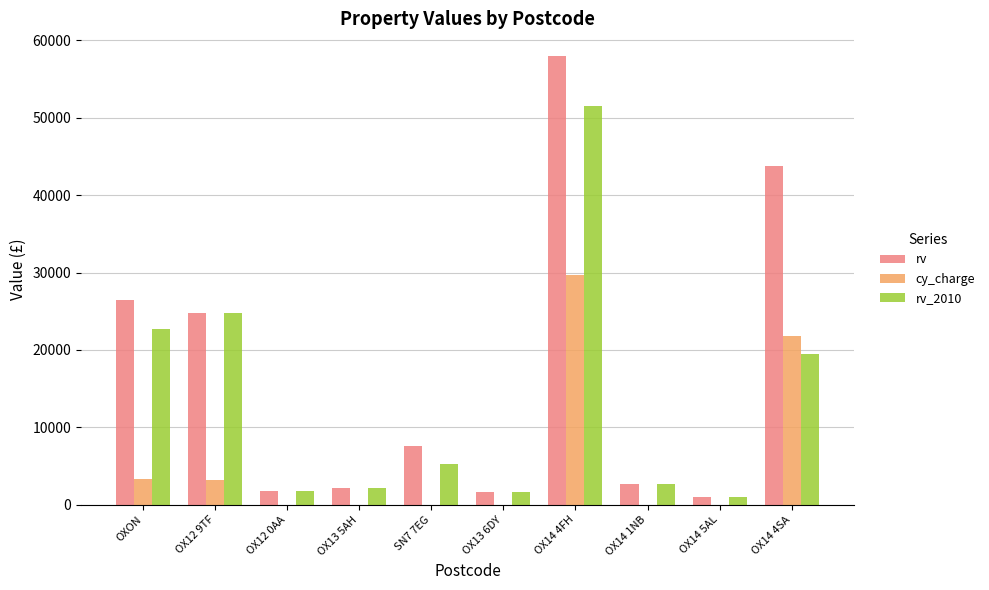

The value of rv_2010 at OX12 9TF is 33512.3. True or false?

False